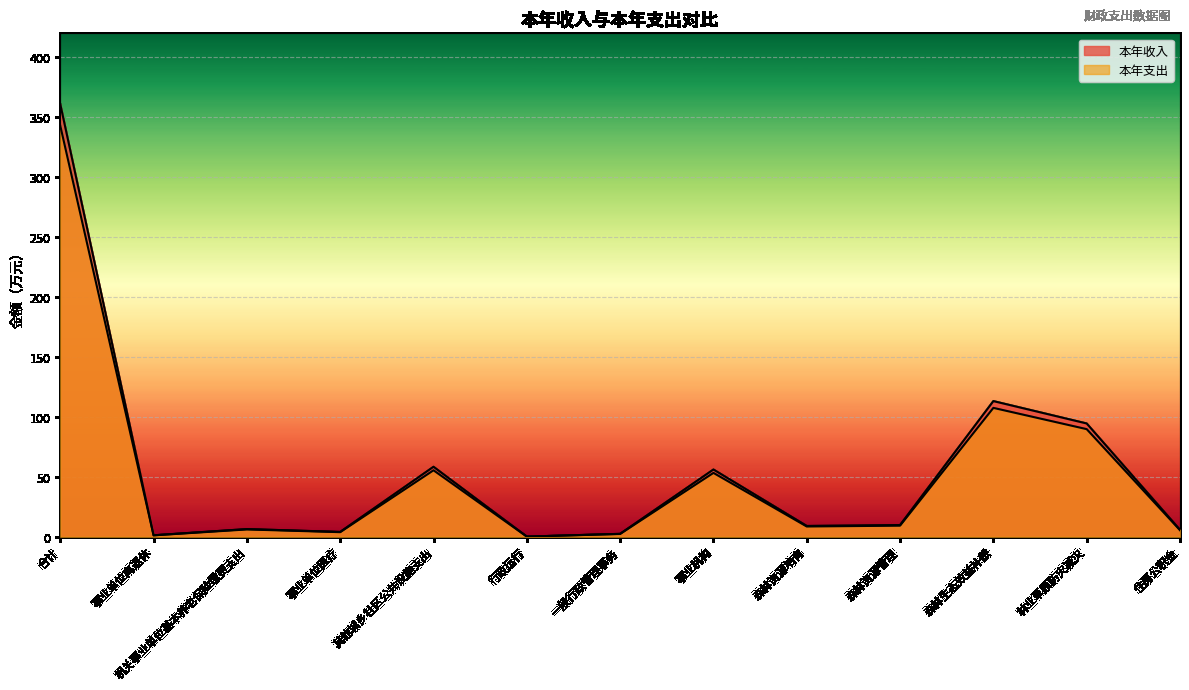

What is the minimum value shown in the chart?

0.1